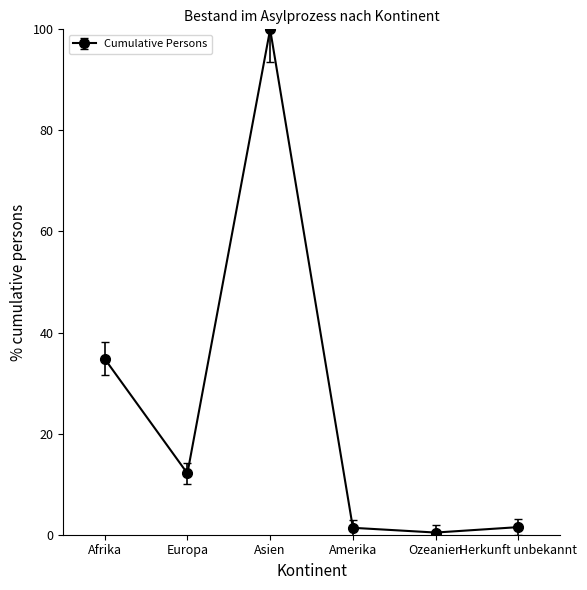

The chart shows a value of 100.0 at Asien. True or false?

True